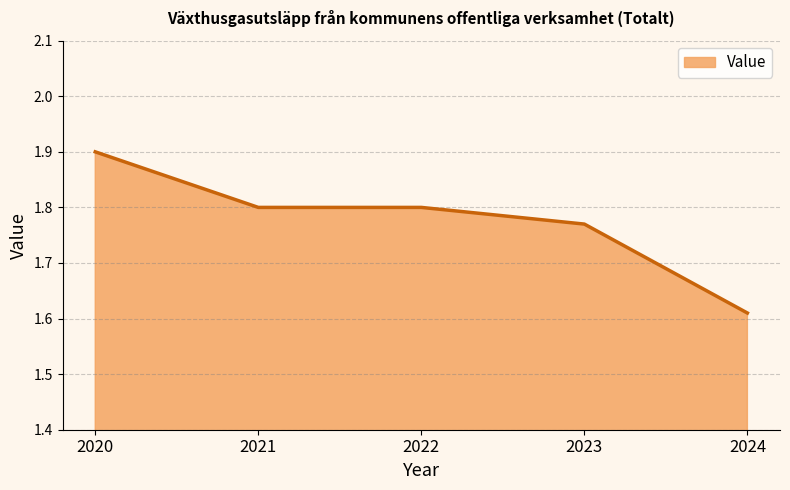

At which category does the chart reach its minimum across all series?

2024